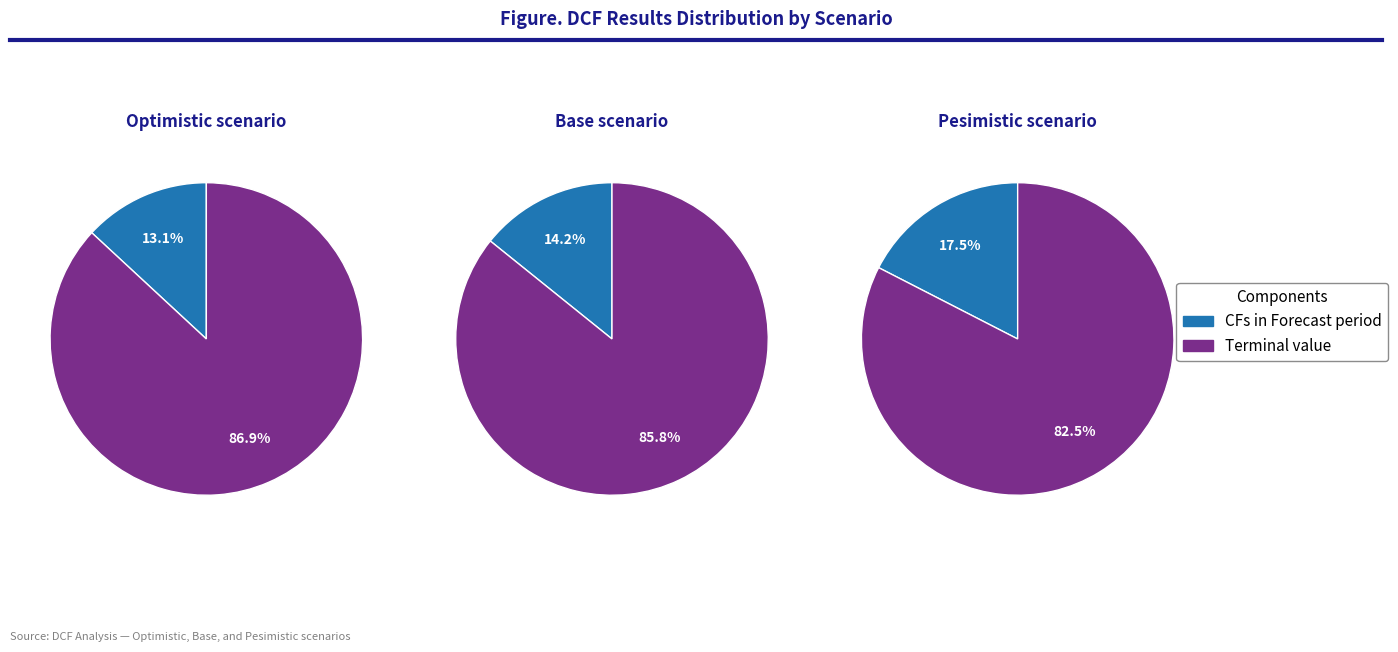

Which series has the widest spread of values?

CFs in Forecast period